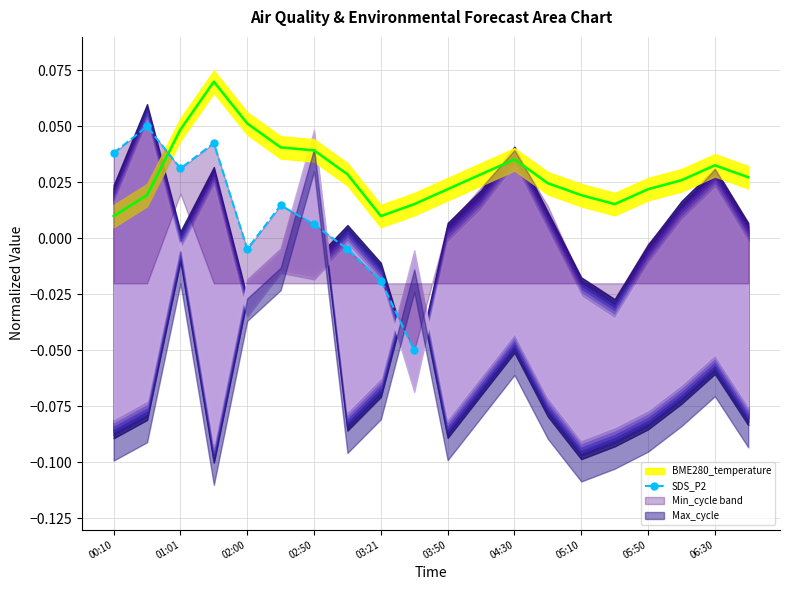

Does the chart have visible grid lines?

Yes